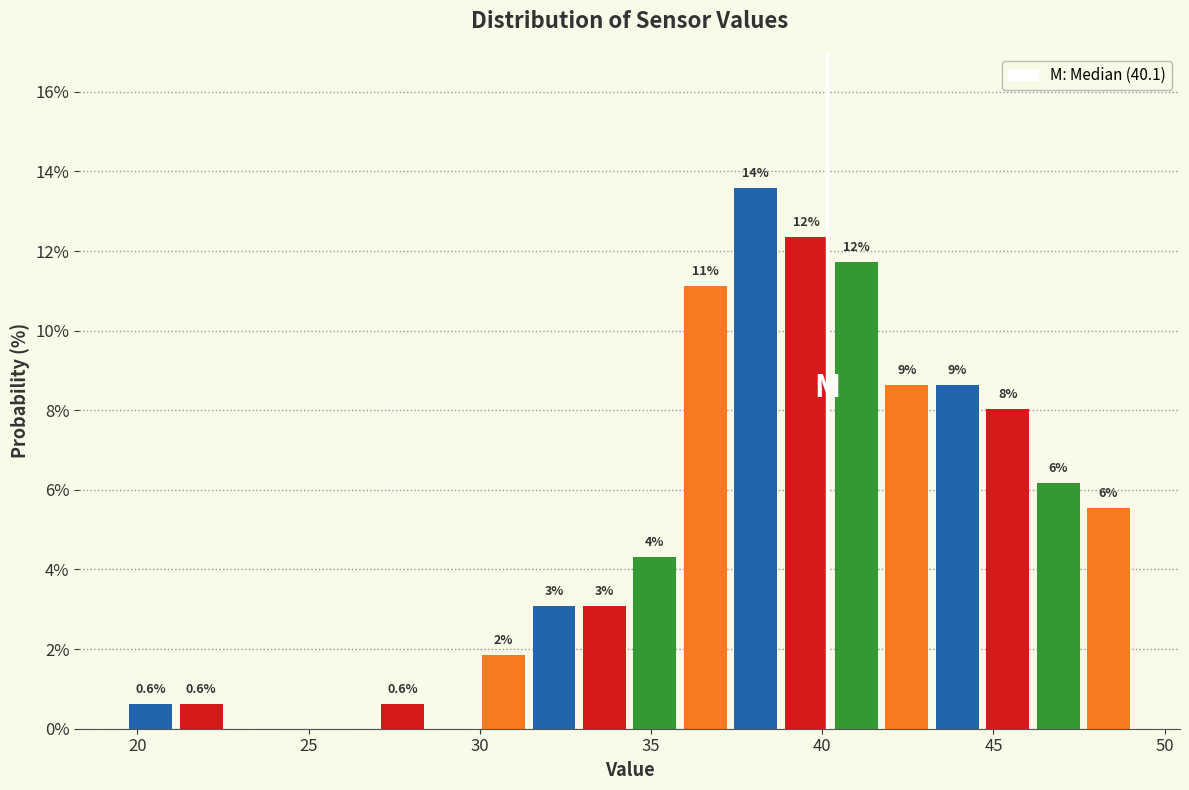

Read against the x-axis, roughly where is the centre of the tallest bar?

38.0